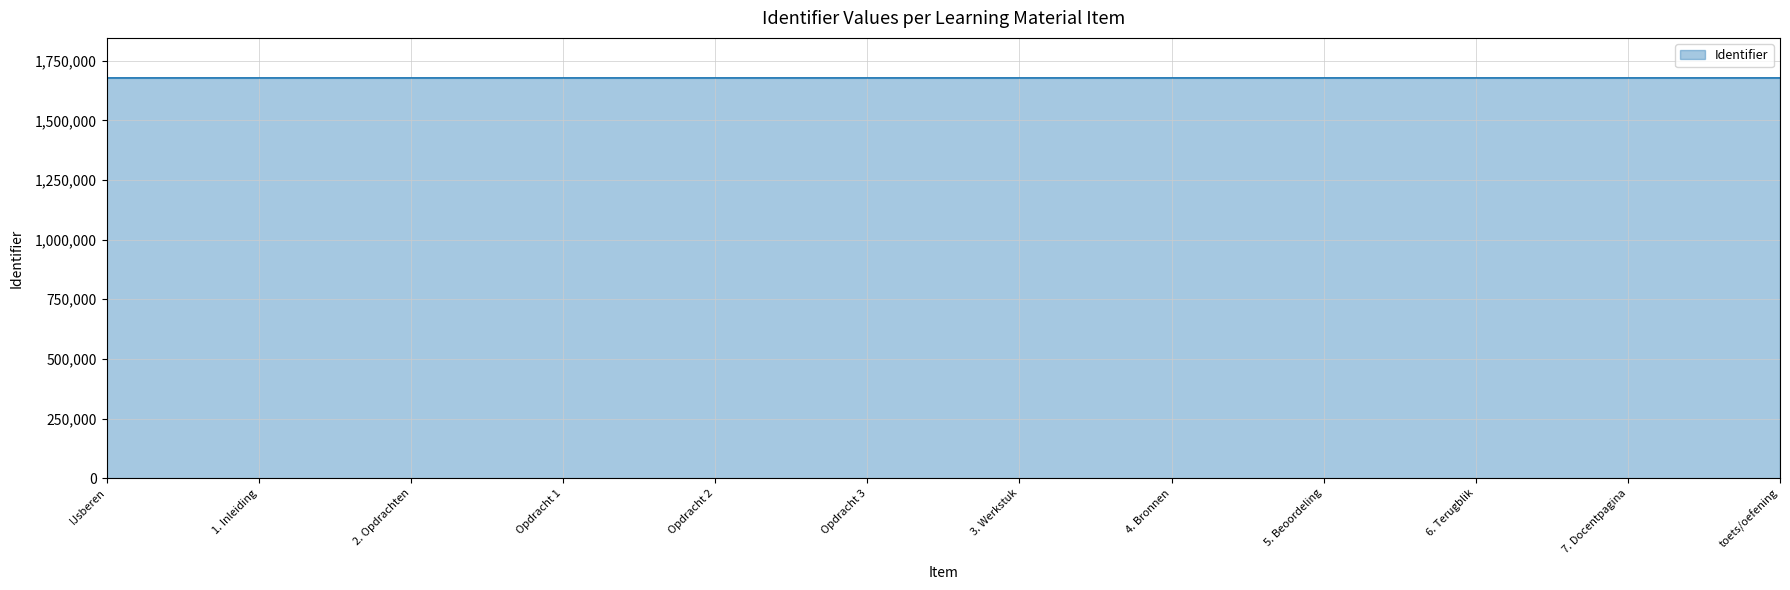

True or false: the data shows 1678153 at 5. Beoordeling.

True